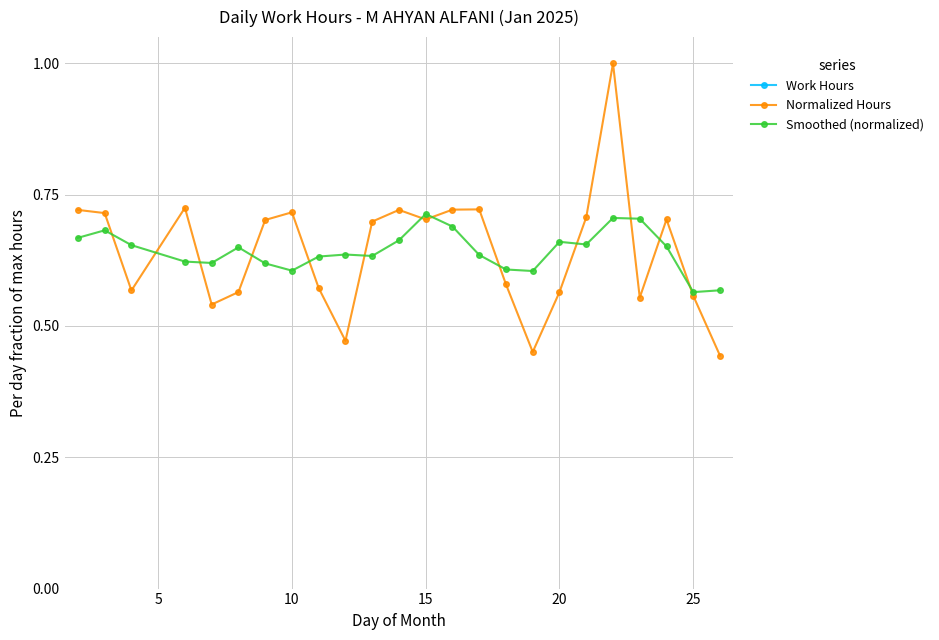

Between 20 and 15, which series saw the biggest shift?

Work Hours